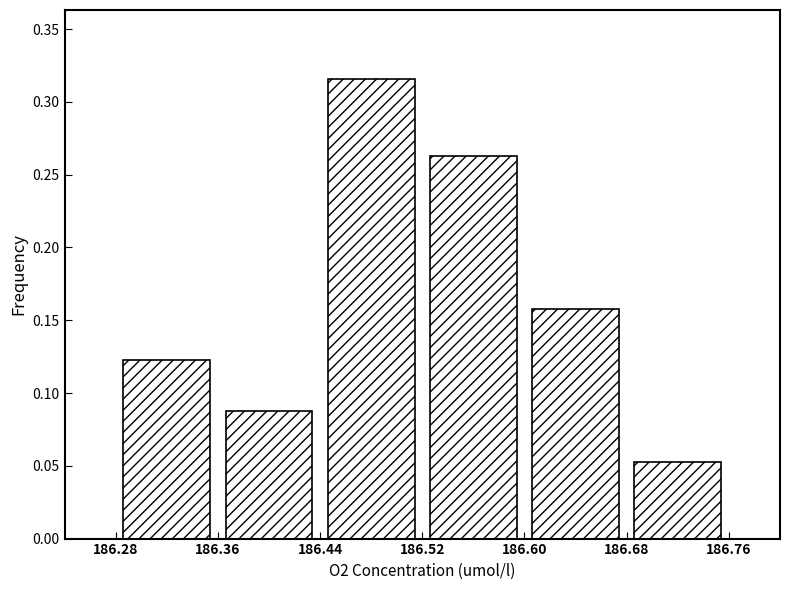

Reading left to right, list every bar in this chart as the range it spans on the x-axis followed by its height. The values are not printed on the chart, so give them approximately, as read against the axis.

186.28 to 186.36: 0.125
186.36 to 186.44: 0.090
186.44 to 186.52: 0.315
186.52 to 186.60: 0.265
186.60 to 186.68: 0.160
186.68 to 186.76: 0.055